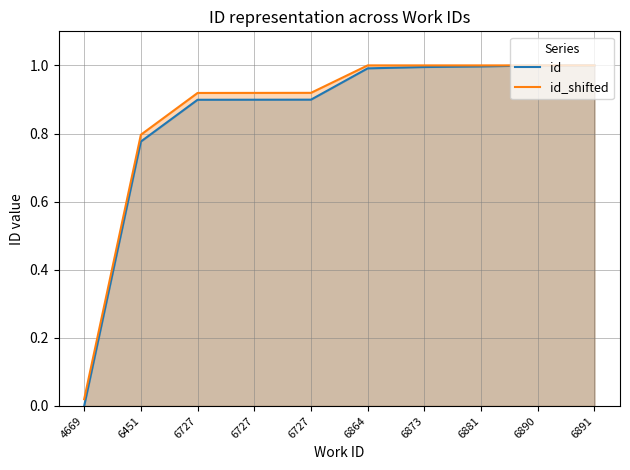

How many lines are shown in the chart?

2